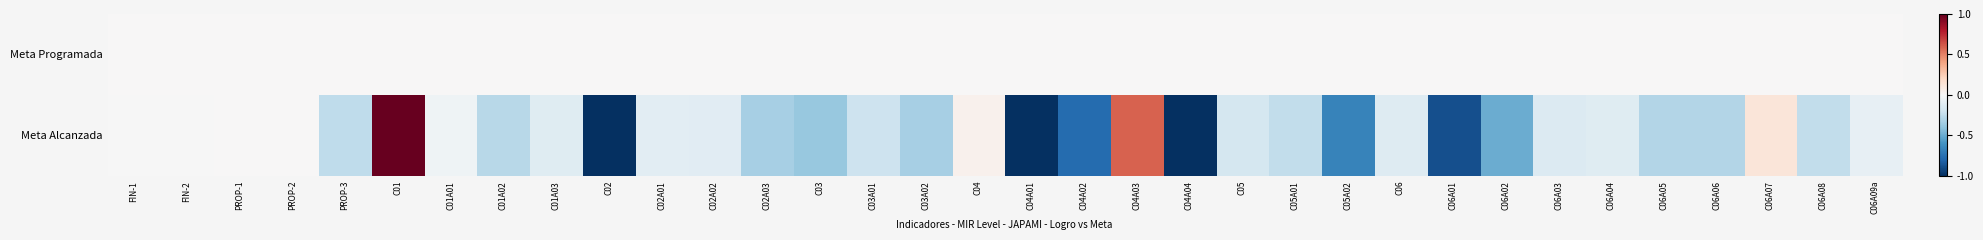

At C01A03, list the series in order from largest to smallest.

Meta Programada, Meta Alcanzada